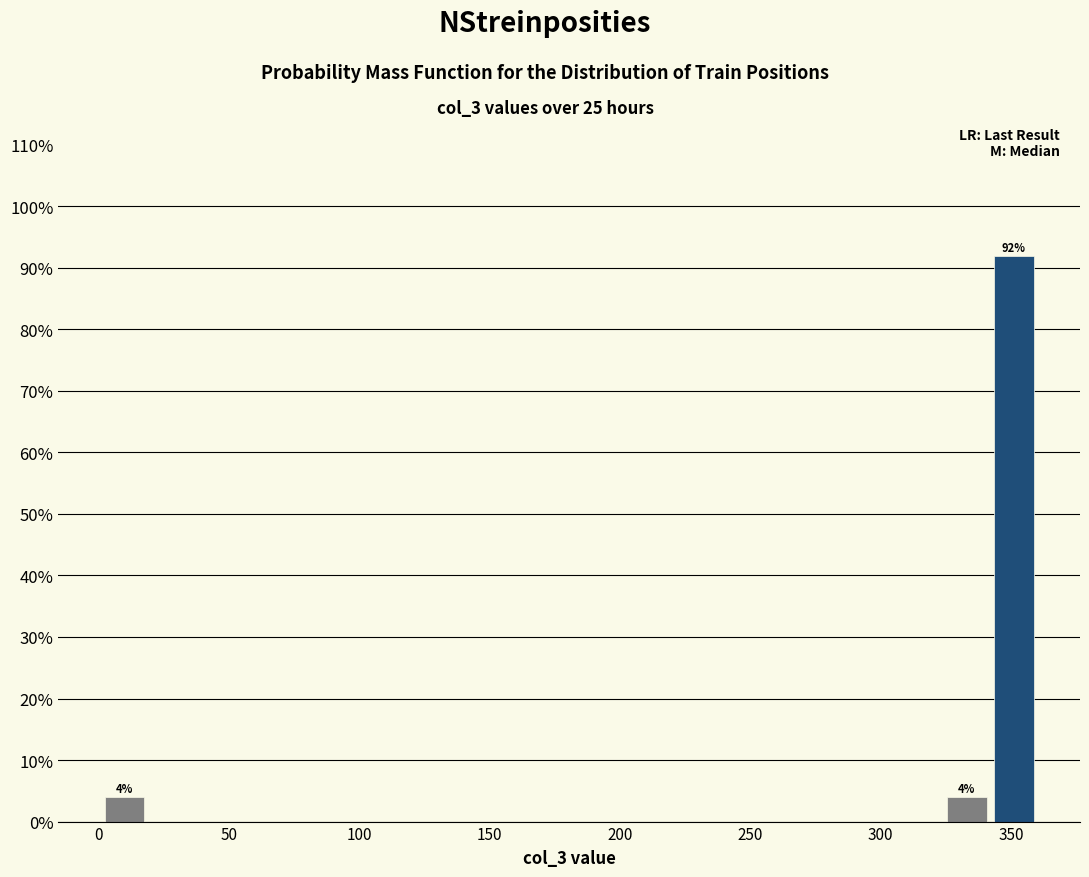

Read against the x-axis, roughly where is the centre of the tallest bar?

350